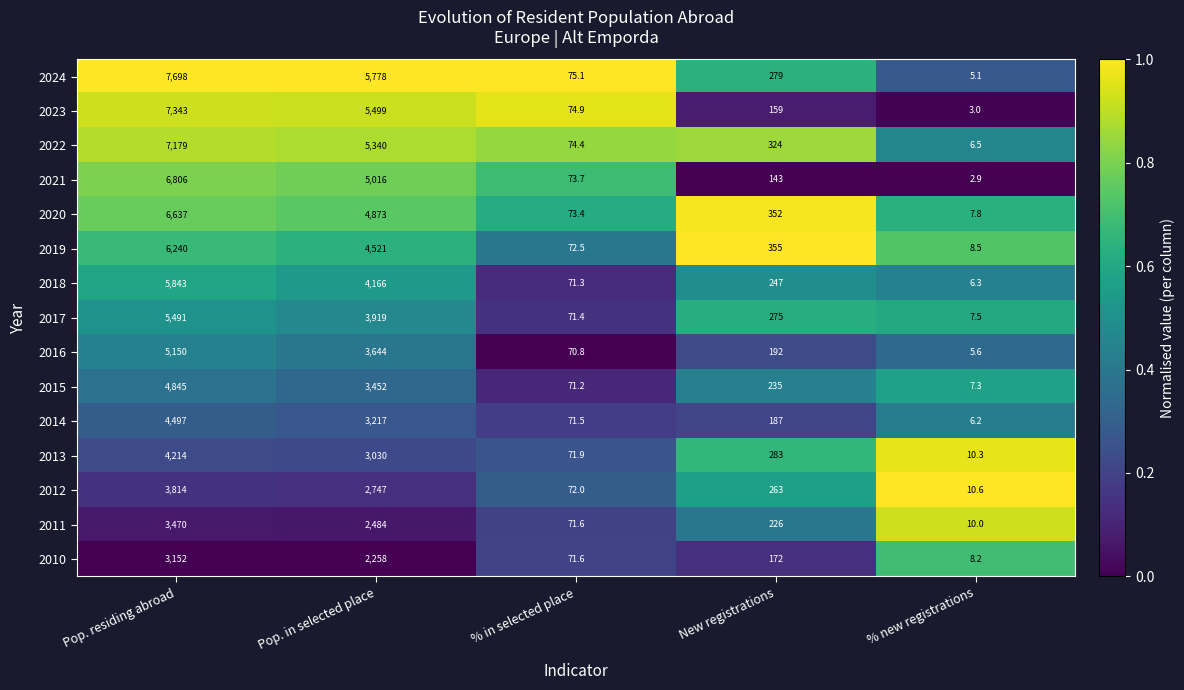

Where does the 2018 series first go above 247?

Pop. residing abroad